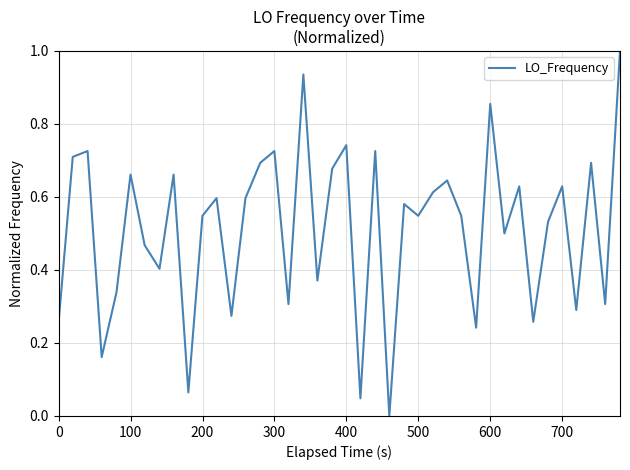

What is the sum of all values?

20.6